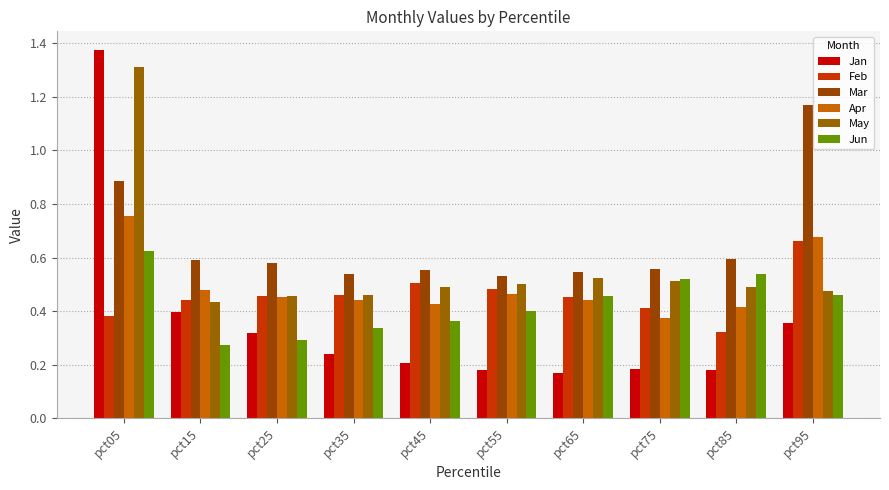

Reading left to right, transcribe all the data shown in this chart.

Jan: 1.4	0.4	0.3	0.2	0.2	0.2	0.2	0.2	0.2	0.4
Feb: 0.4	0.4	0.5	0.5	0.5	0.5	0.5	0.4	0.3	0.7
Mar: 0.9	0.6	0.6	0.5	0.6	0.5	0.5	0.6	0.6	1.2
Apr: 0.8	0.5	0.5	0.4	0.4	0.5	0.4	0.4	0.4	0.7
May: 1.3	0.4	0.5	0.5	0.5	0.5	0.5	0.5	0.5	0.5
Jun: 0.6	0.3	0.3	0.3	0.4	0.4	0.5	0.5	0.5	0.5